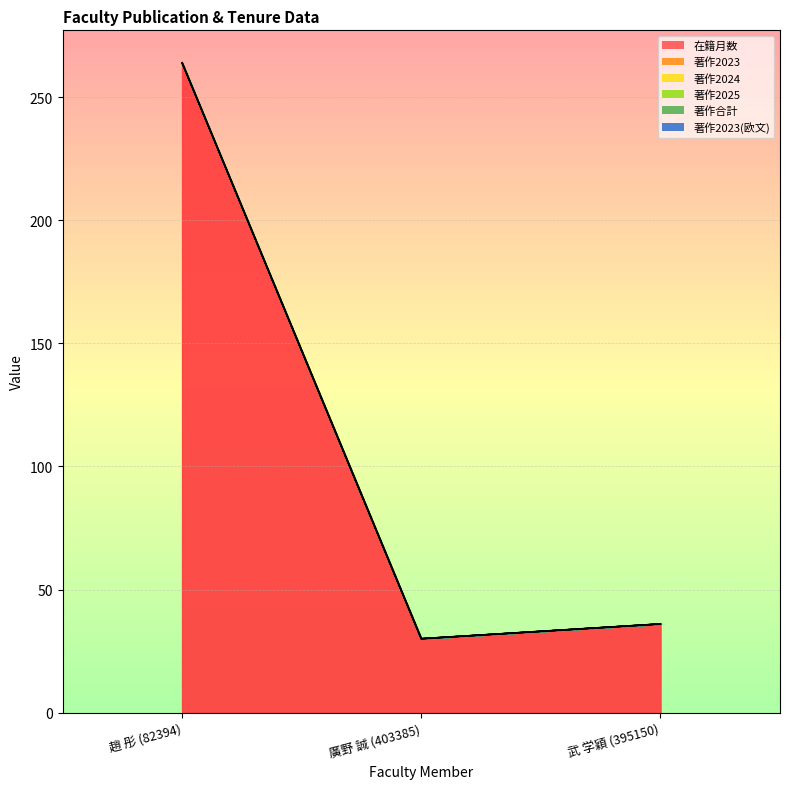

How many lines are shown in the chart?

6